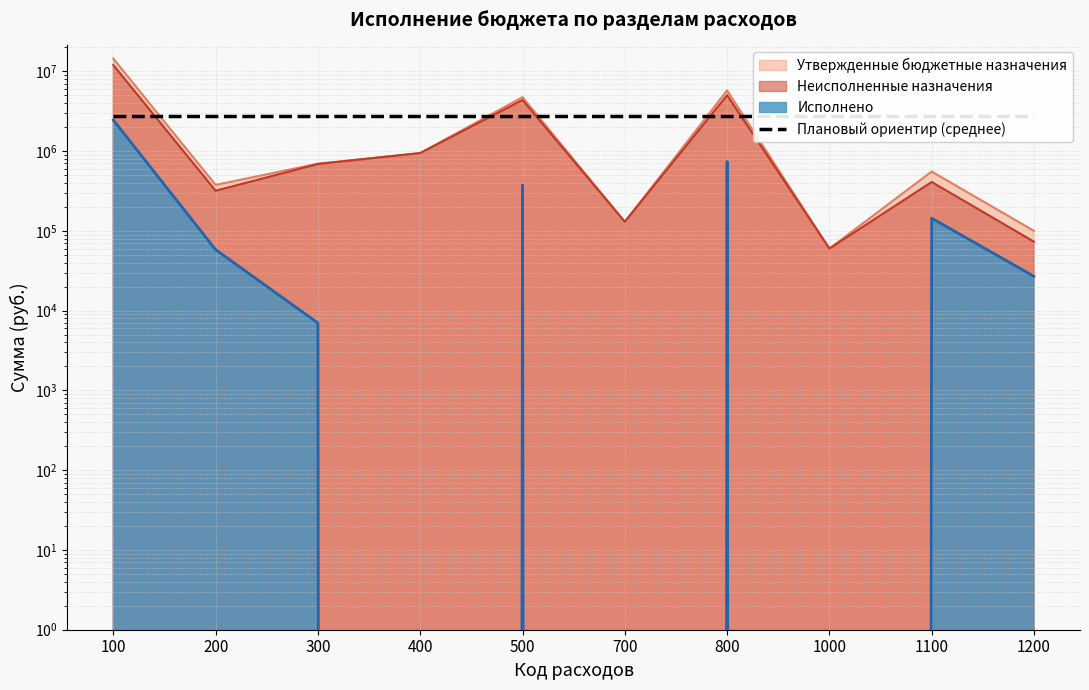

The Исполнено series shows 47893.7 at 1100. True or false?

False